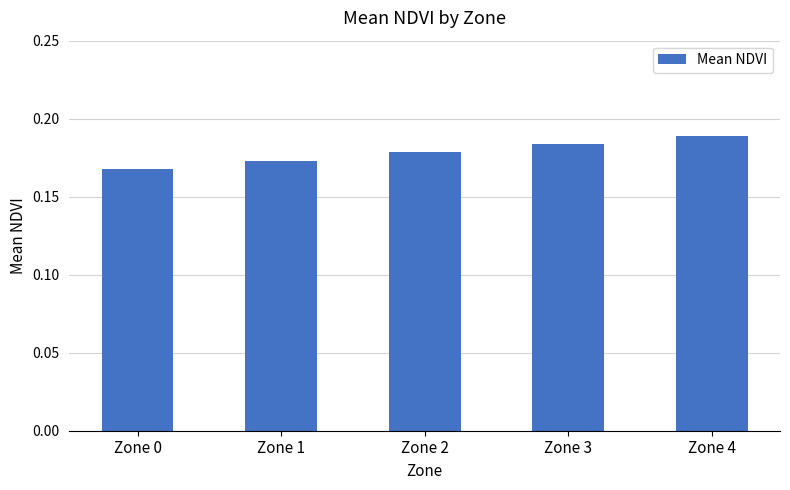

At which label is the value closest to 0?

Zone 0